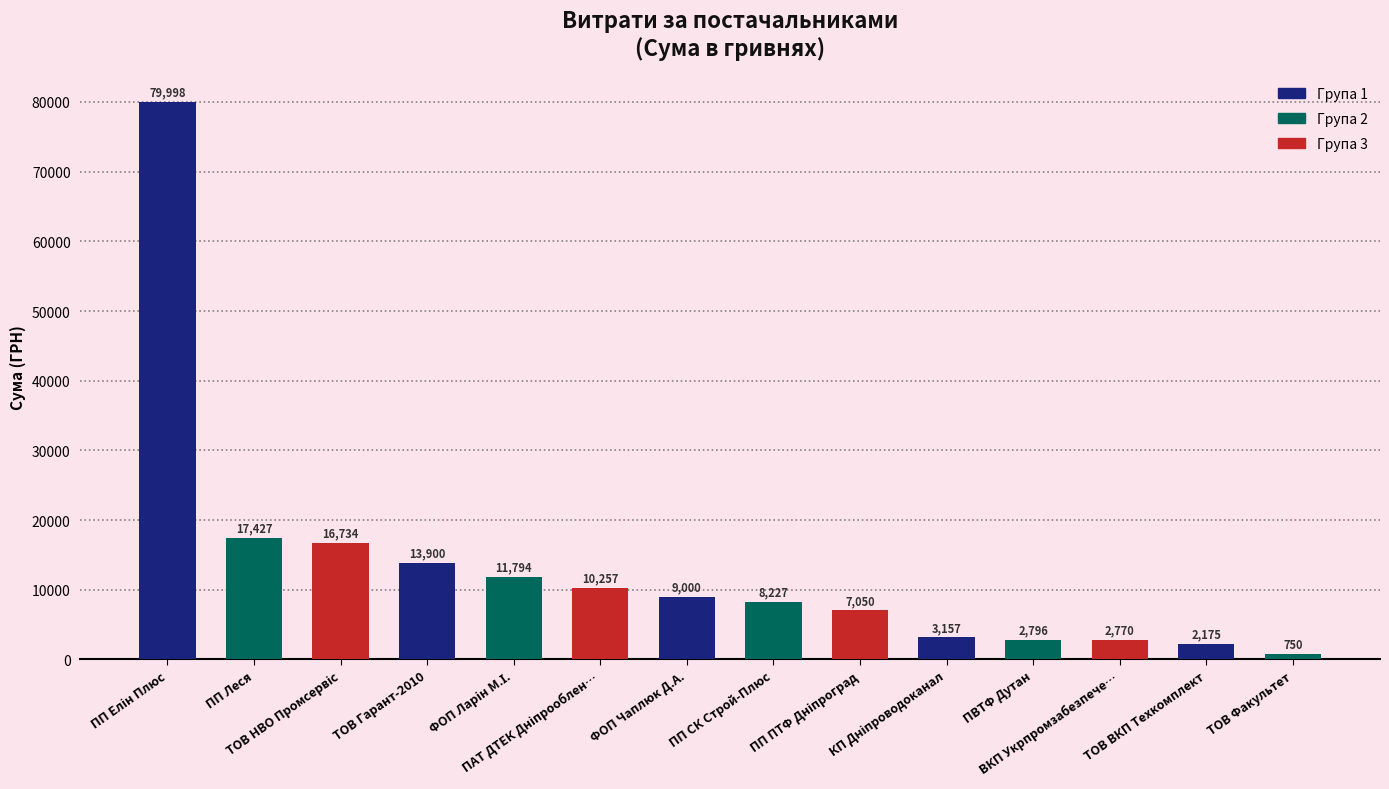

Read the value at ТОВ ВКП Техкомплект.

2175.0